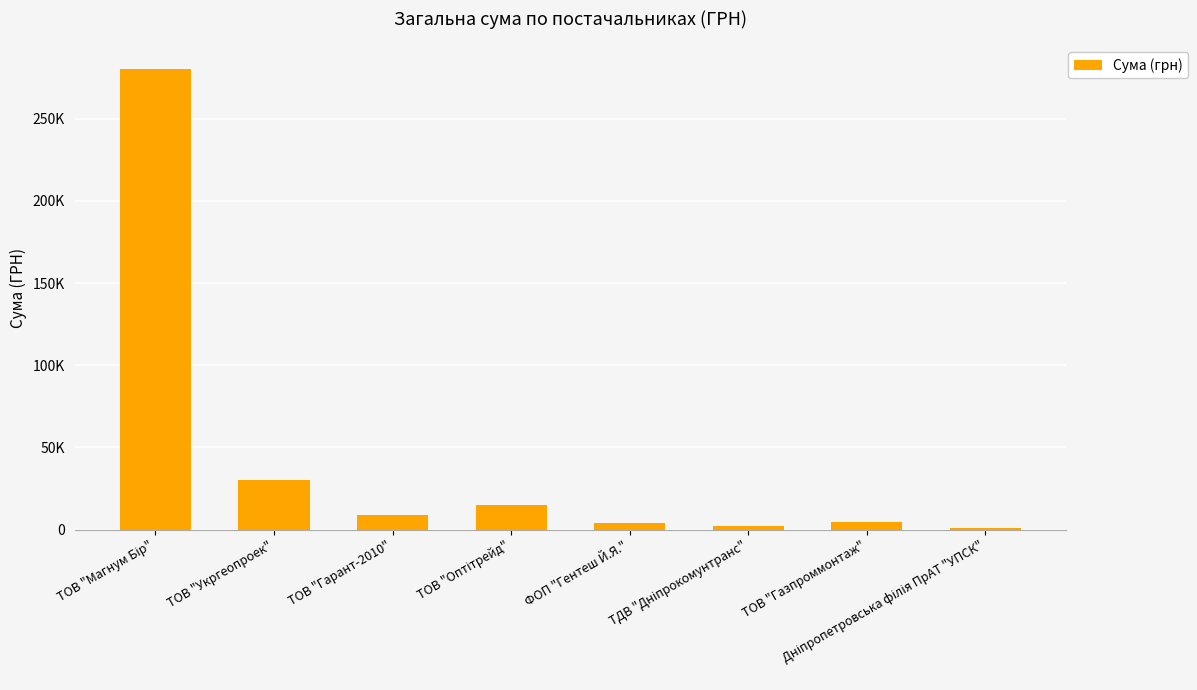

The chart shows a value of 492.2 at Дніпропетровська філія ПрАТ "УПСК". True or false?

False